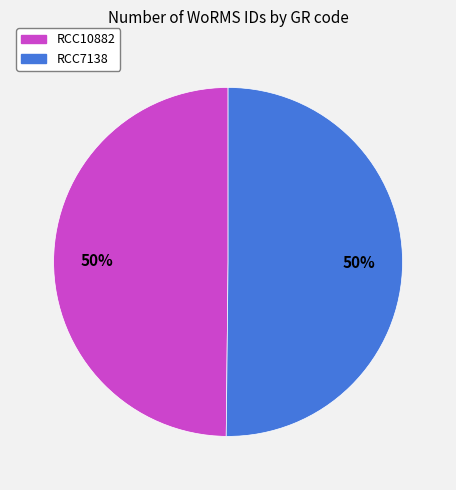

True or false: RCC7138 accounts for 50% of the total.

True